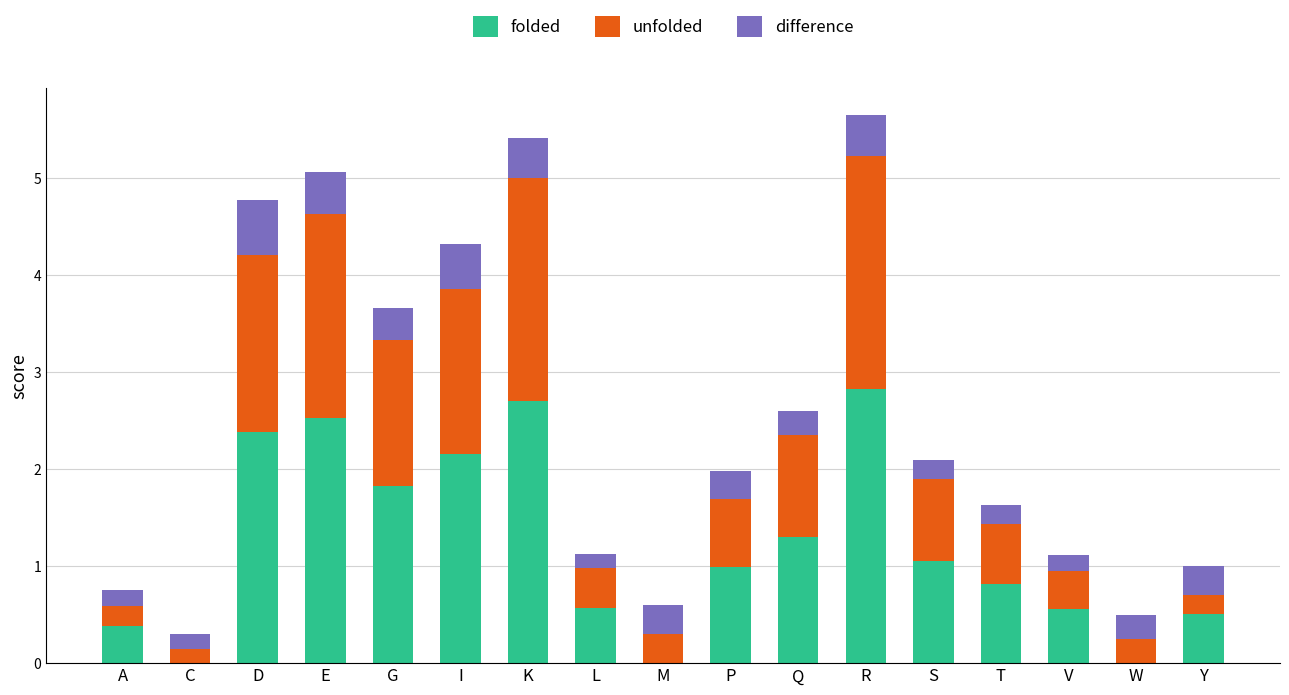

What is the total value across all series at K?

5.4